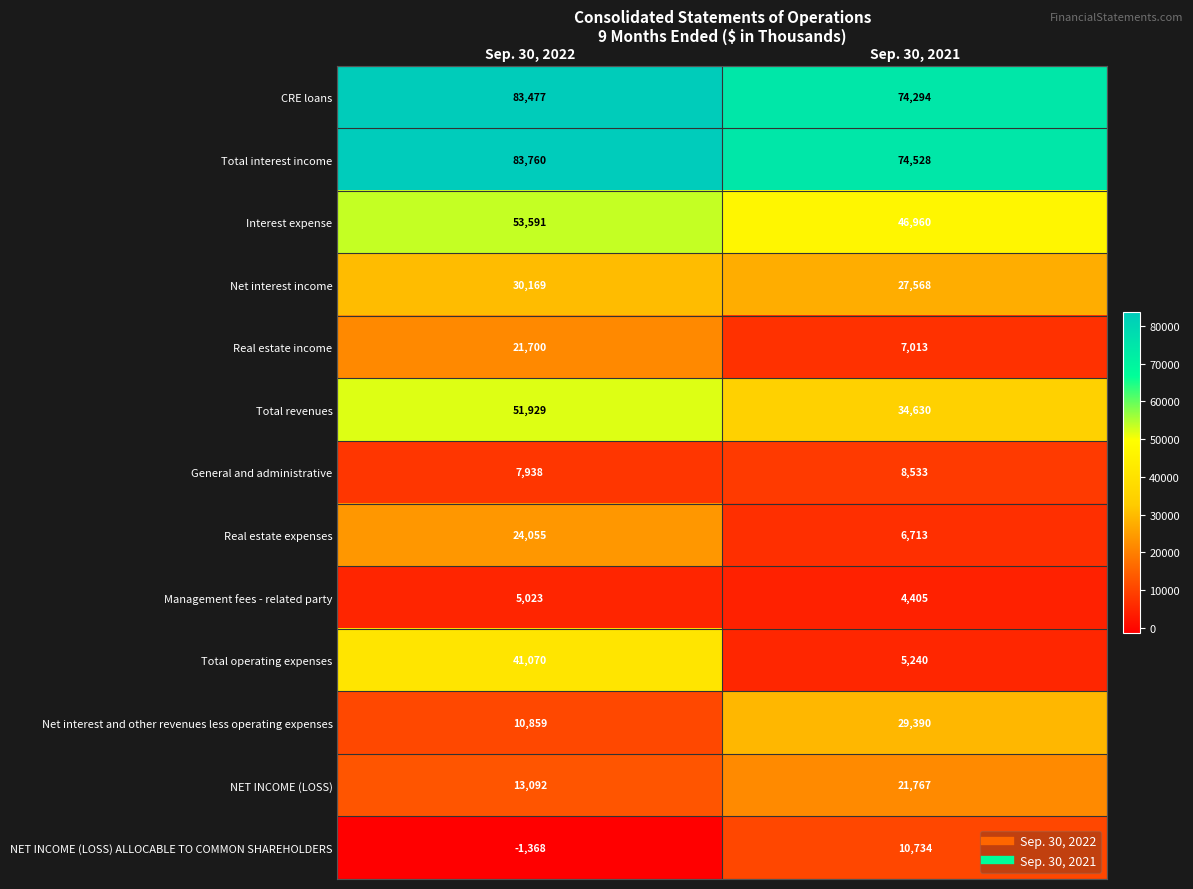

Which series has the largest total across all categories?

Total interest income